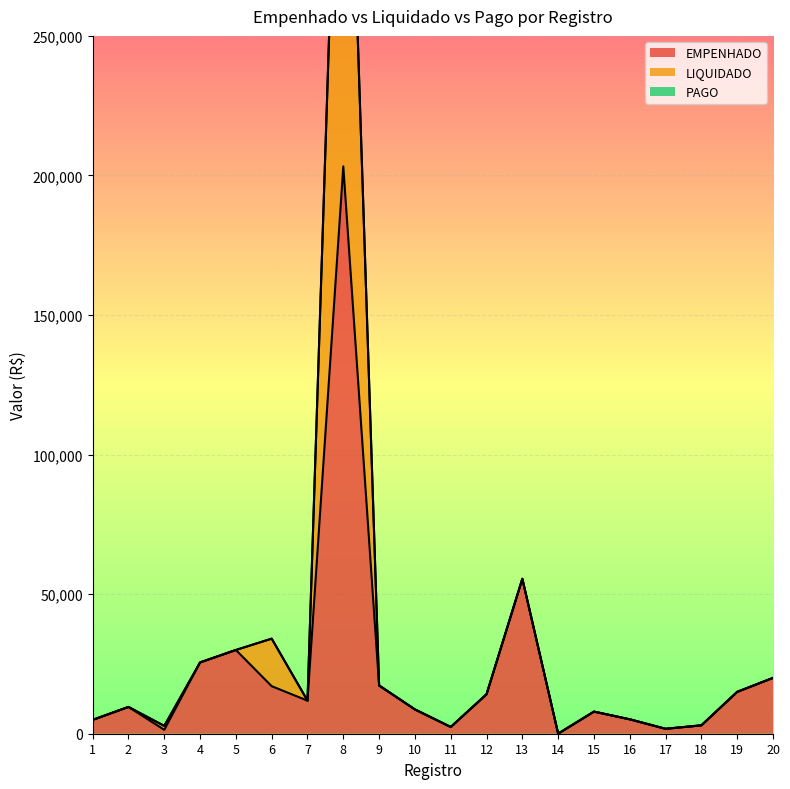

True or false: LIQUIDADO has a value of 1763.0 at 17.

True